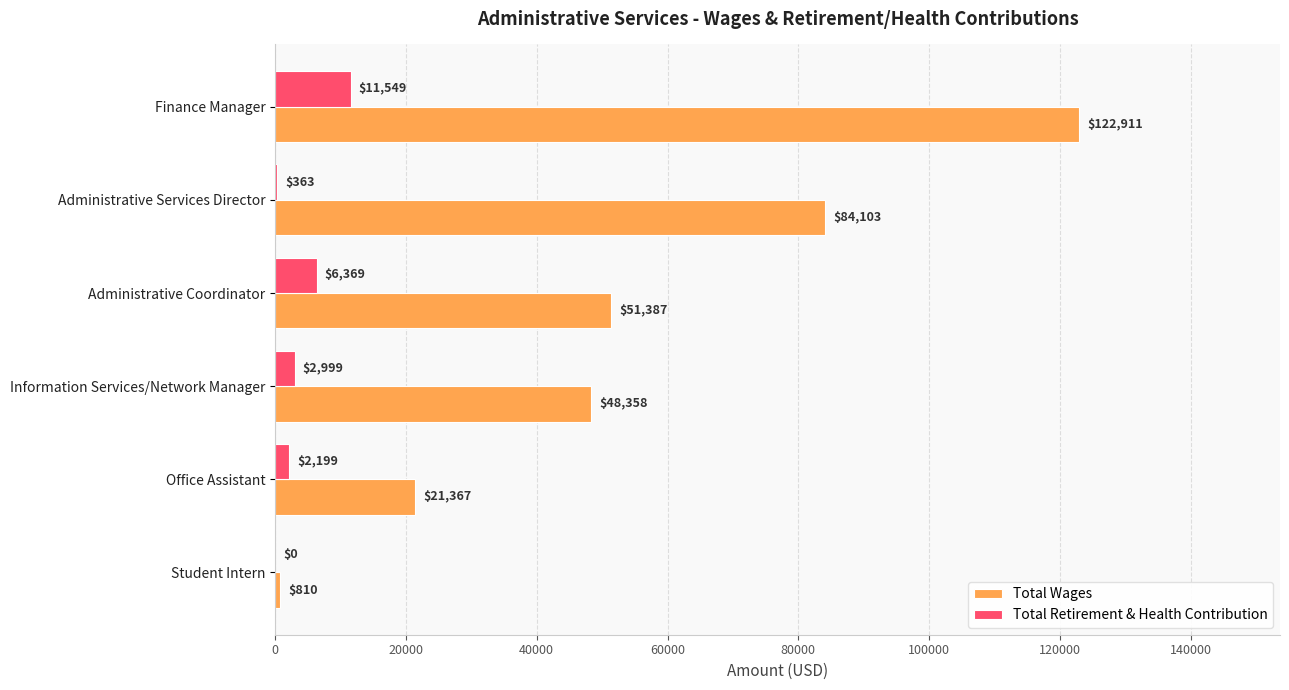

Is it true that Total Wages equals 48358 at Information Services/Network Manager?

True